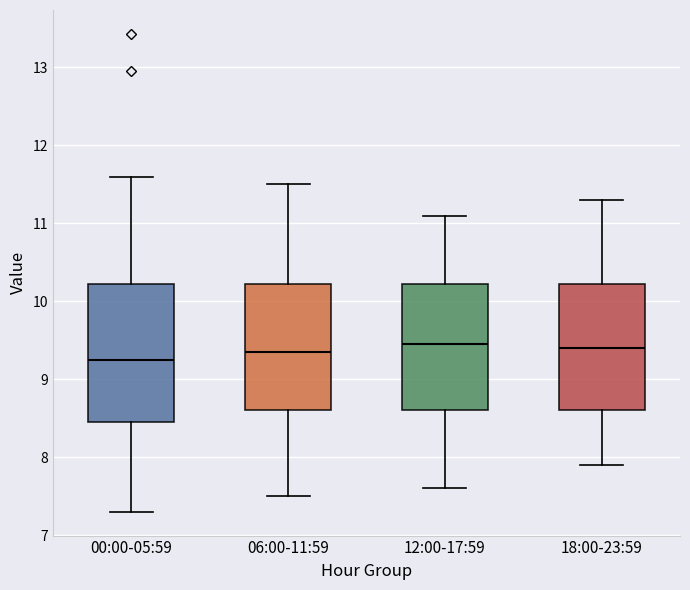

Reading left to right, transcribe this box plot: for each box, give where its median line is, the range the box spans, and where its two whiskers end, as read against the y-axis. The values are not printed on the chart, so give them approximately, as read against the axis.

00:00-05:59: median 9.3, box 8.5 to 10.2, whiskers 7.3 to 11.6
06:00-11:59: median 9.4, box 8.6 to 10.2, whiskers 7.5 to 11.5
12:00-17:59: median 9.5, box 8.6 to 10.2, whiskers 7.6 to 11.1
18:00-23:59: median 9.4, box 8.6 to 10.2, whiskers 7.9 to 11.3